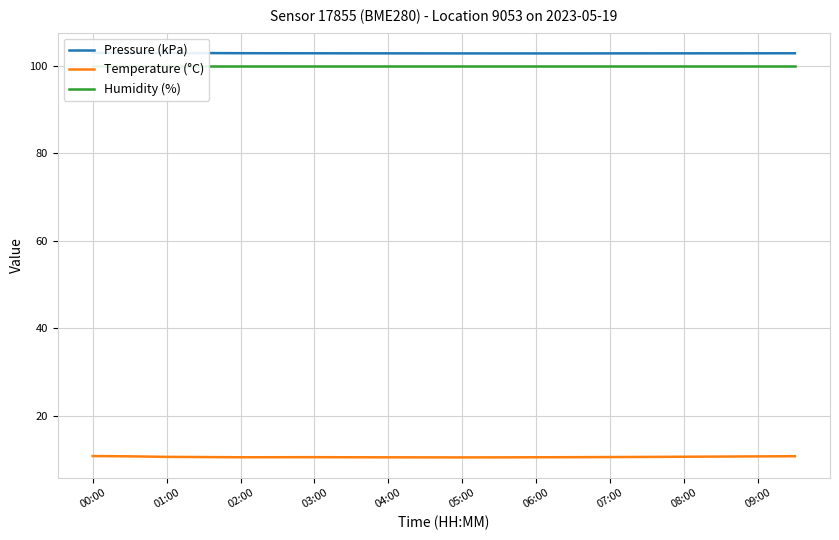

Which has a higher value, 19 or 11?

19